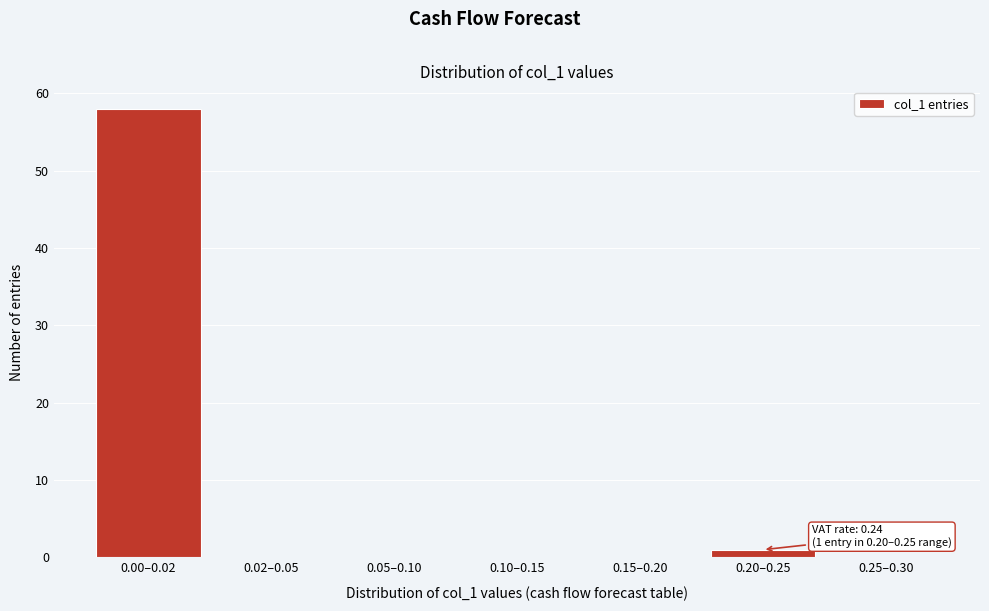

Reading right to left, list all the values displayed in this chart.

0.25–0.30=0	0.20–0.25=1	0.15–0.20=0	0.10–0.15=0	0.05–0.10=0	0.02–0.05=0	0.00–0.02=58